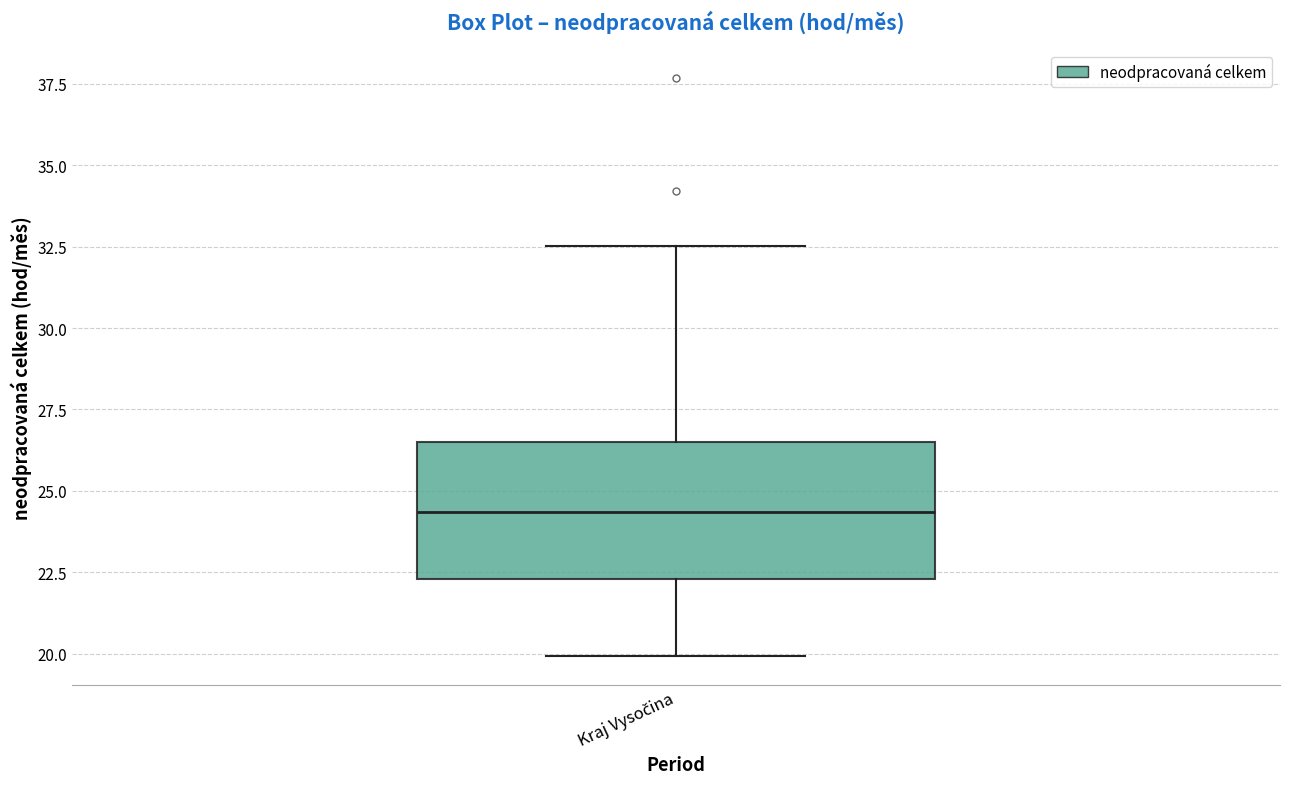

Where is the lower edge of the box for Kraj Vysočina on the y-axis? The values are not printed on the chart, so give them approximately, as read against the axis.

22.5